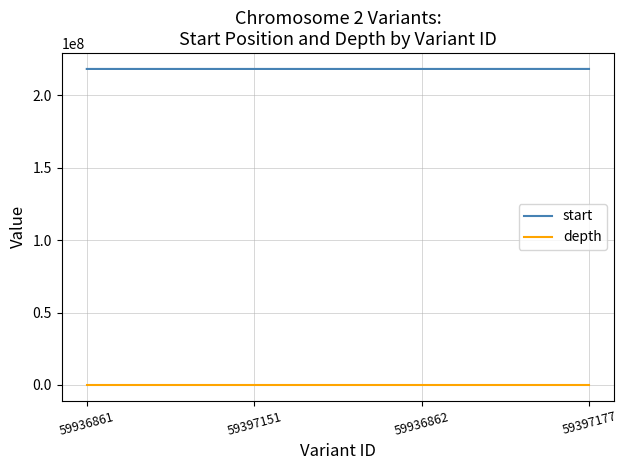

What are all the series names shown in the legend?

start, depth